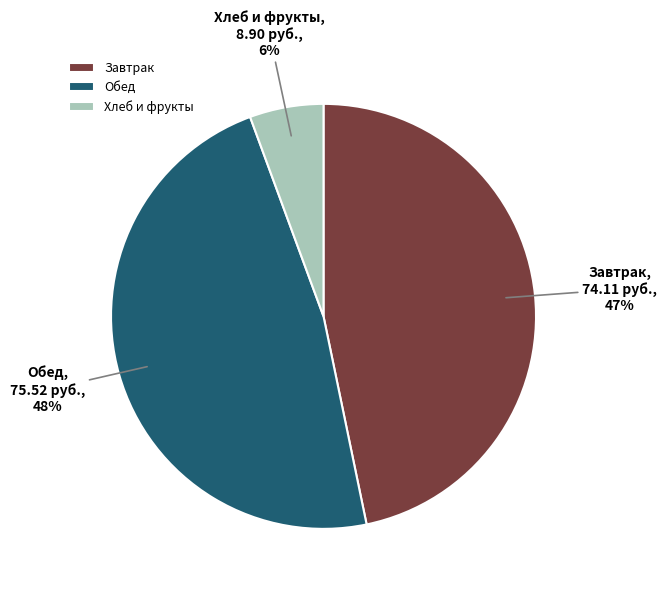

Which has a higher value, Обед or Завтрак?

Обед